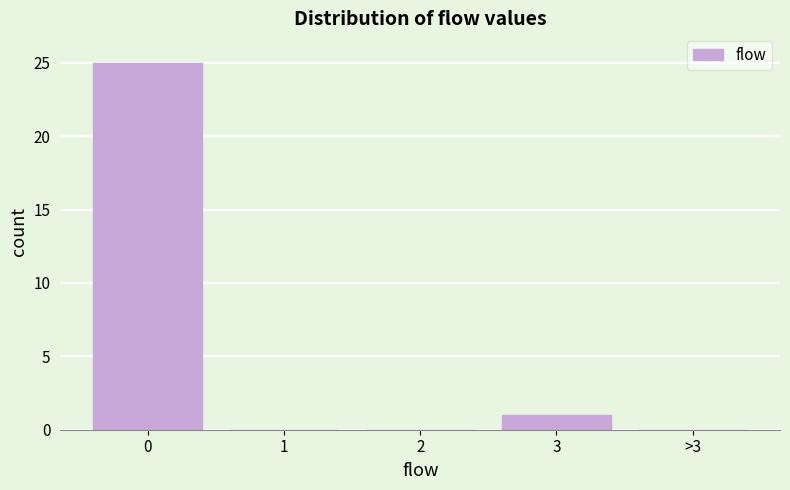

Reading right to left, what are all the values shown in this chart?

>3=0	3=1	2=0	1=0	0=25